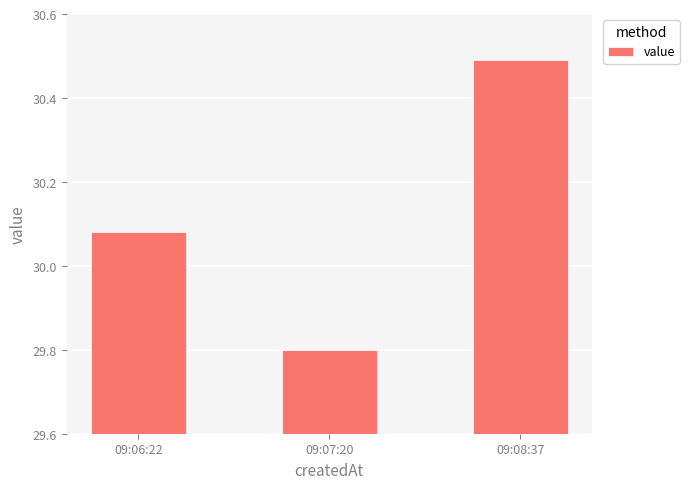

Does the chart contain any negative values?

No